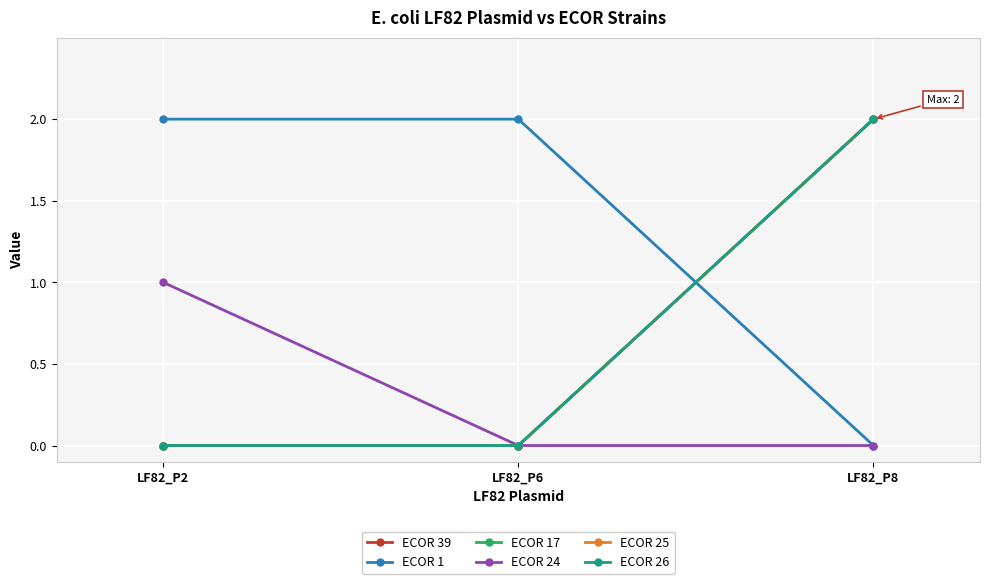

Does the chart display data point markers on the line(s)?

Yes